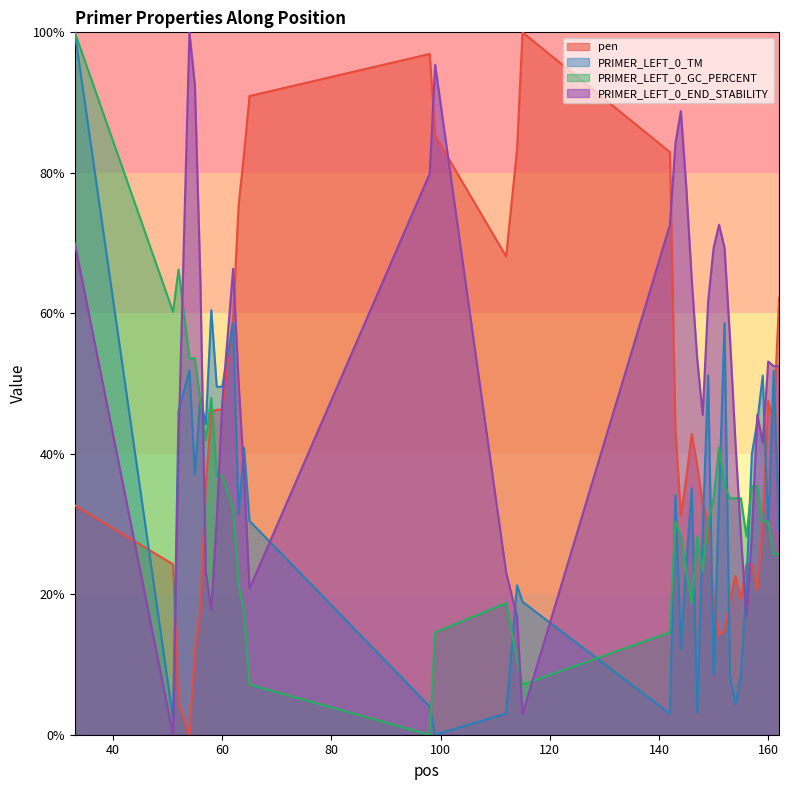

Is it true that pen equals 33.3 at 153?

False